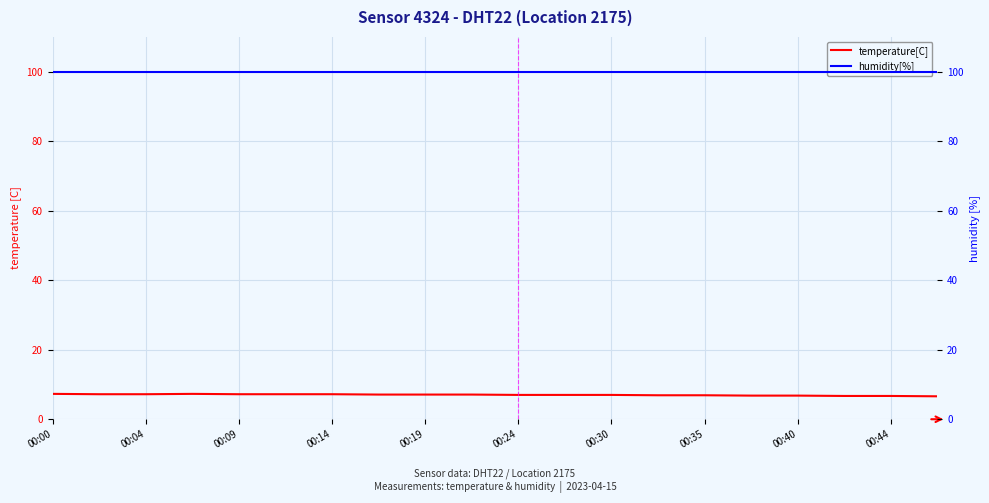

What is the label of the 12th point from the left?

11